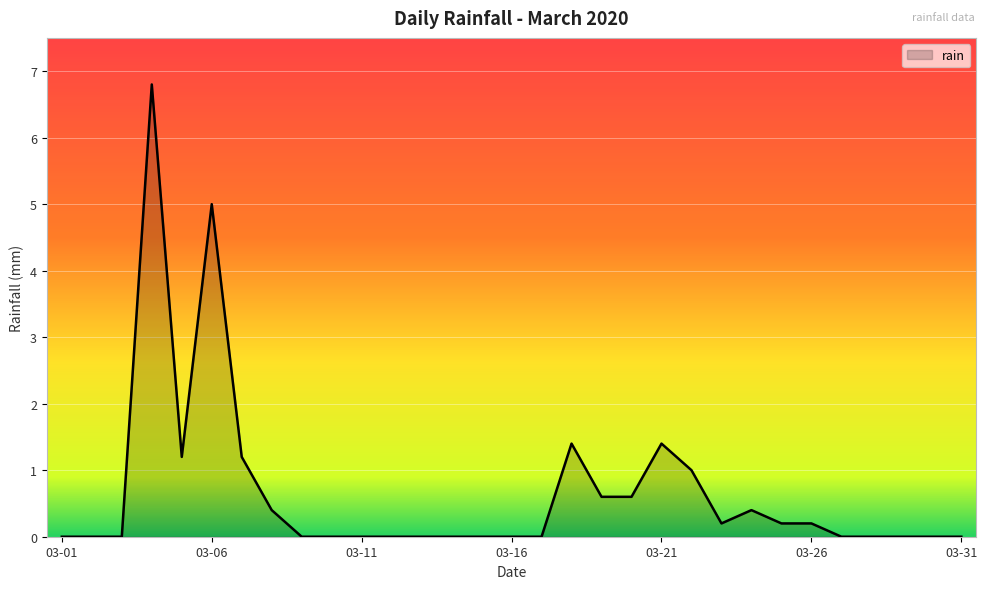

What is the greatest value displayed?

6.8